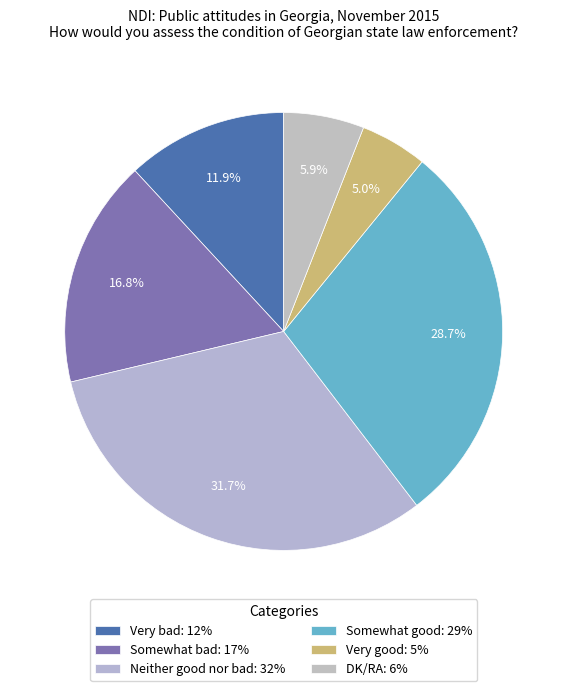

Which has a higher value, Somewhat bad or Neither good nor bad?

Neither good nor bad